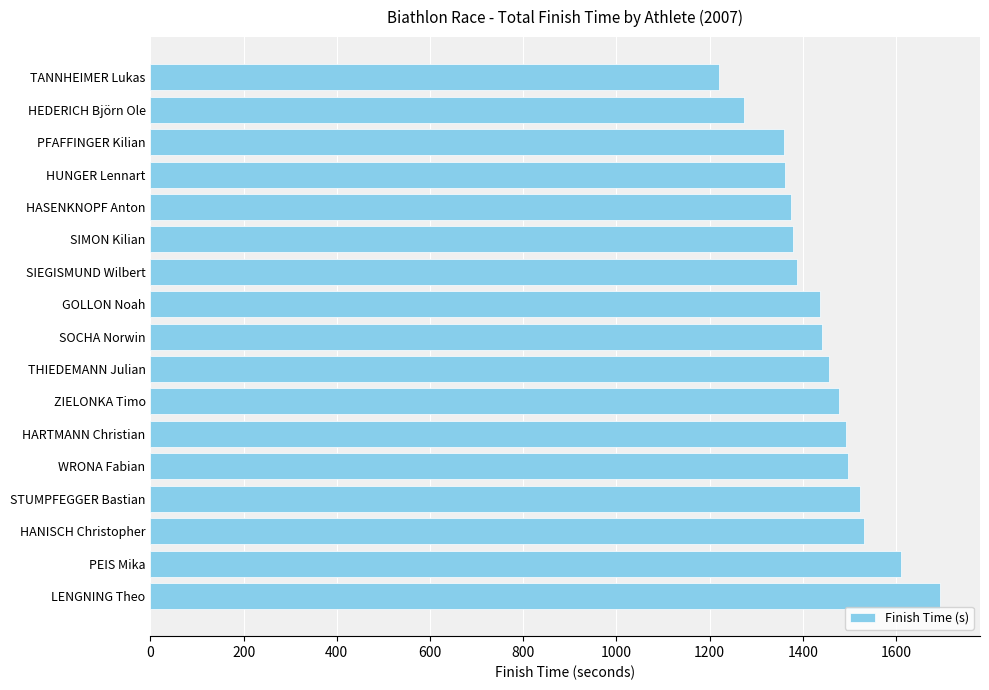

What value does the data have at GOLLON Noah?

1436.7